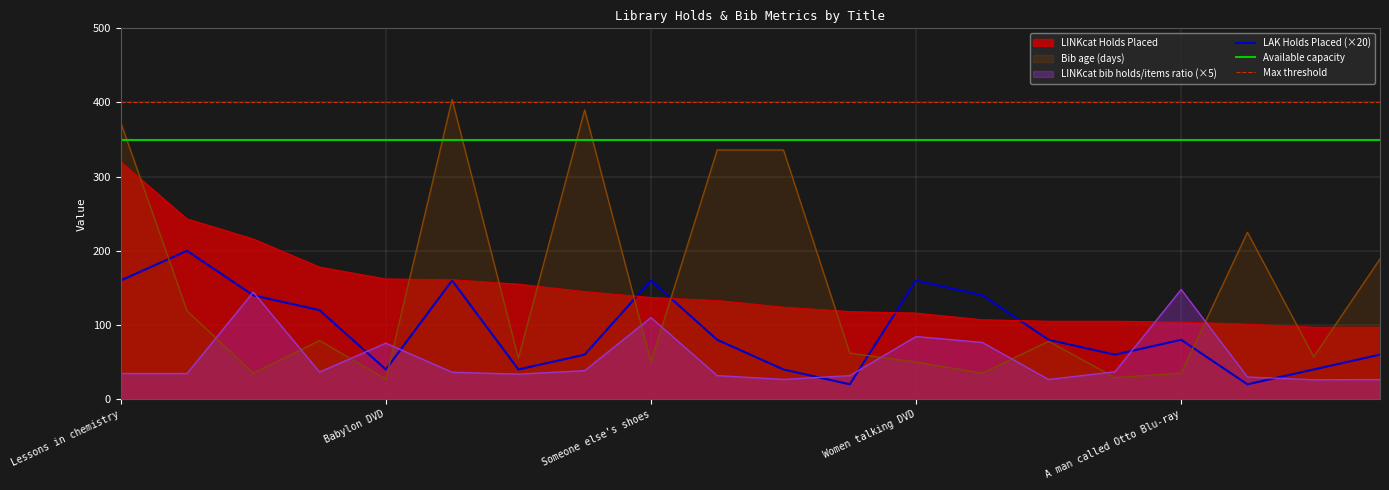

Where is the first local minimum for LAK Holds Placed?

Babylon DVD